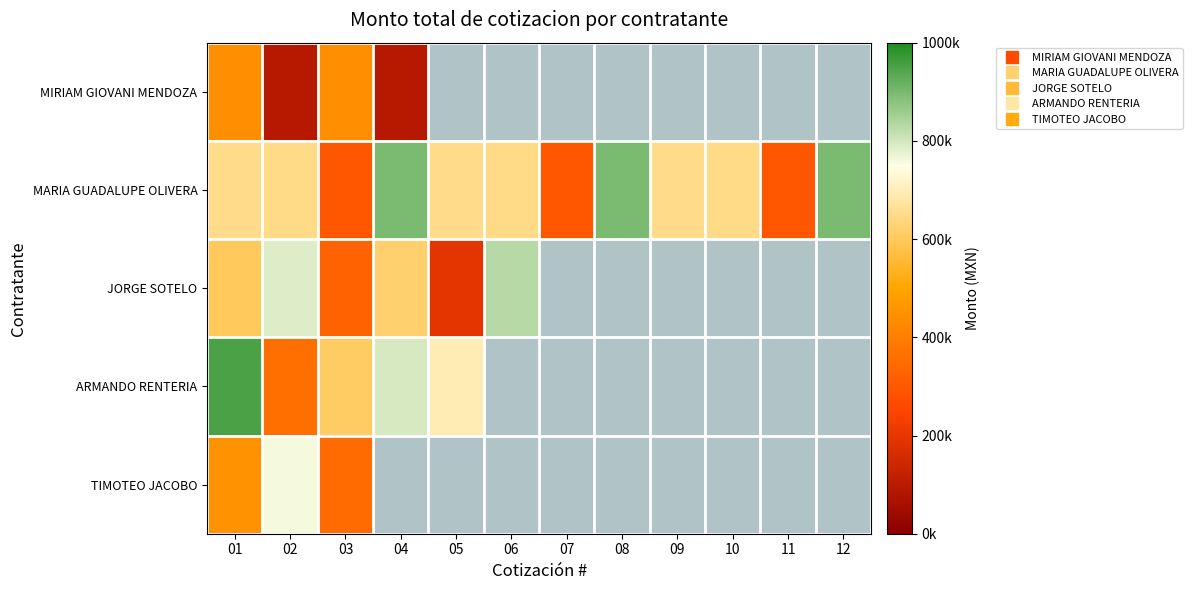

Count the number of categories in the chart.

12